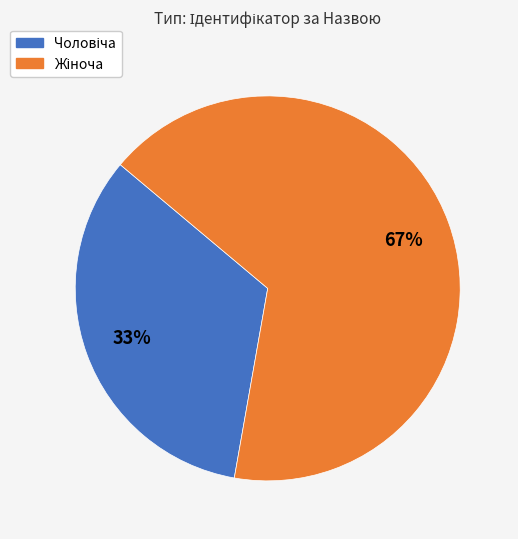

To the nearest percent, what is the average slice percentage?

50%